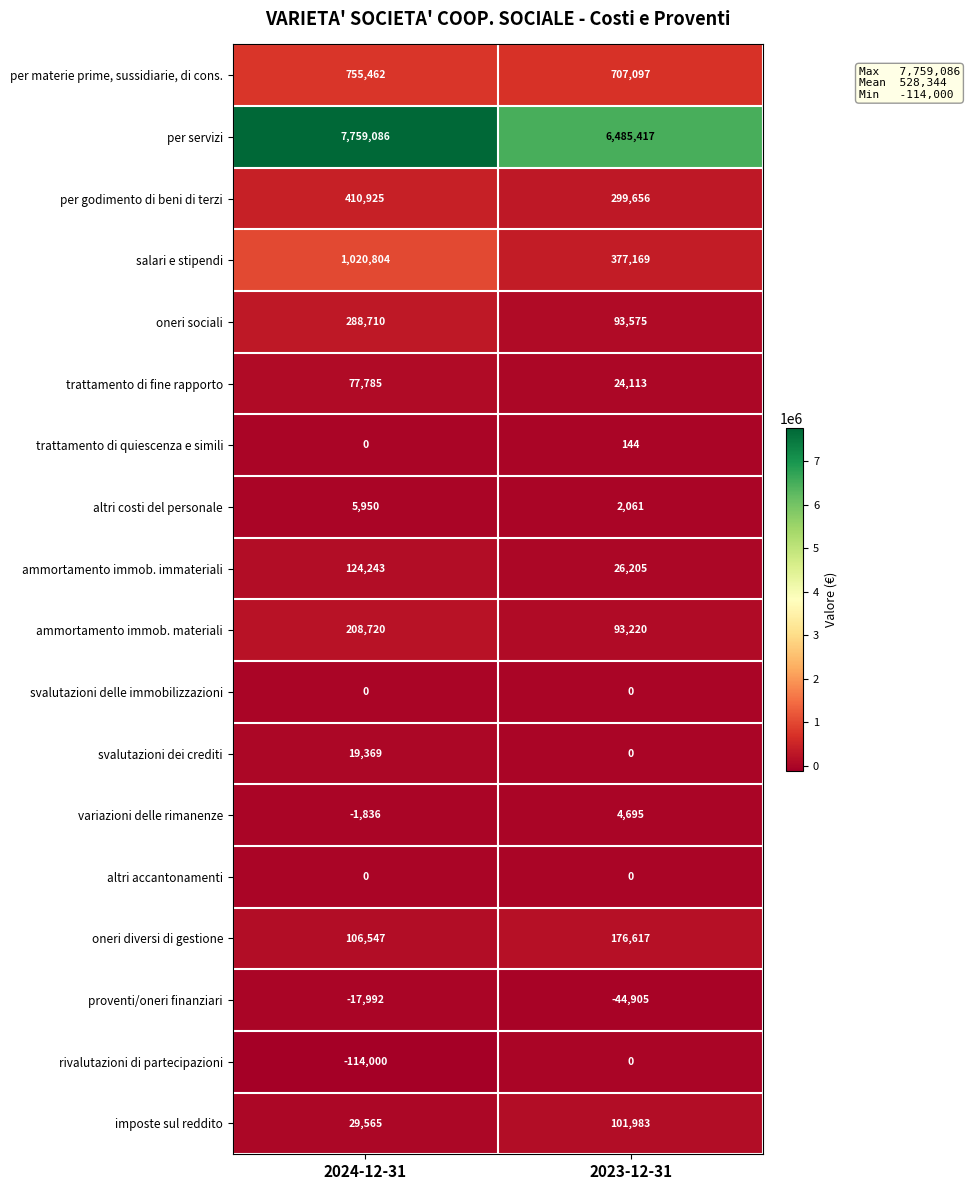

Which category has the highest value across all series?

2024-12-31